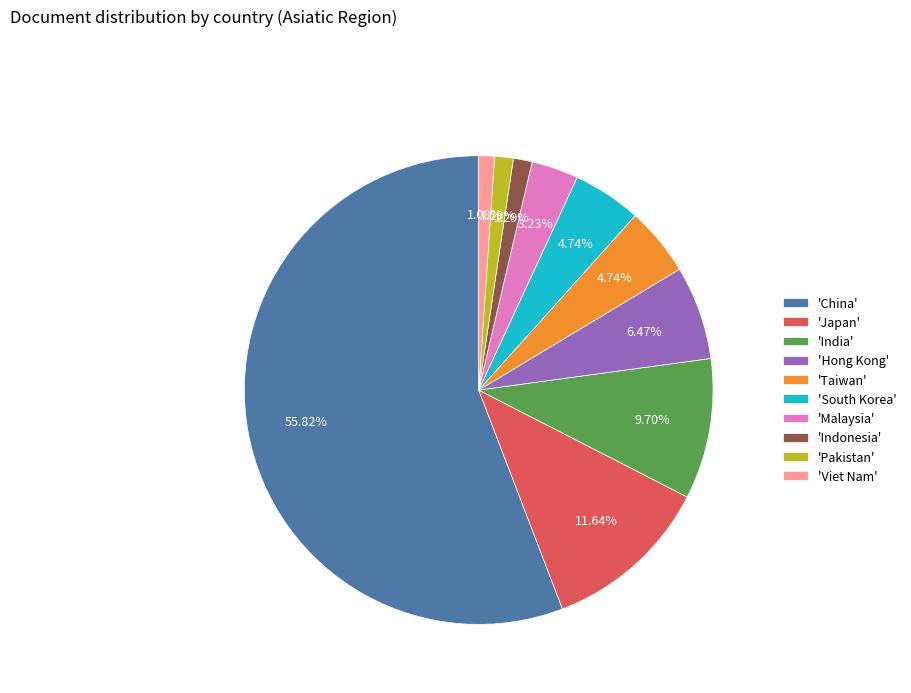

Which has a higher value, 'South Korea' or 'Viet Nam'?

'South Korea'